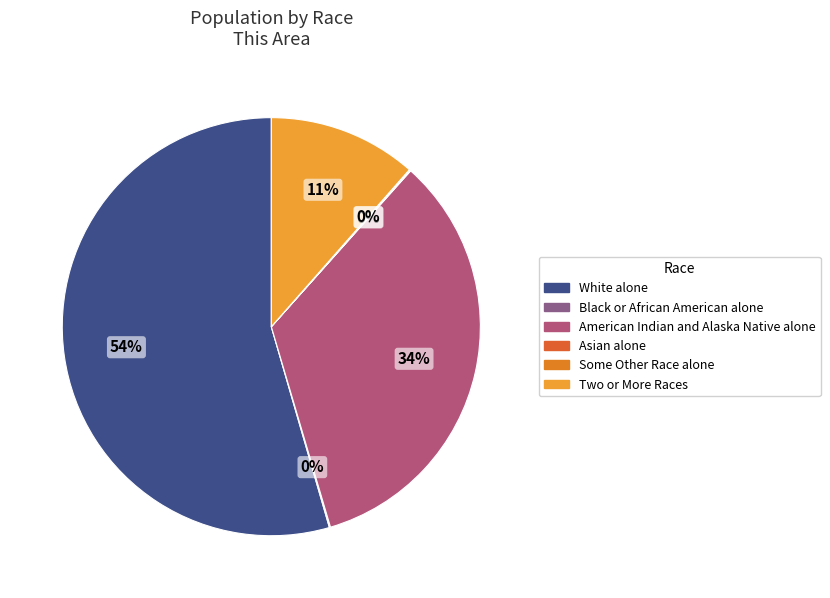

Which slice is the largest?

White alone